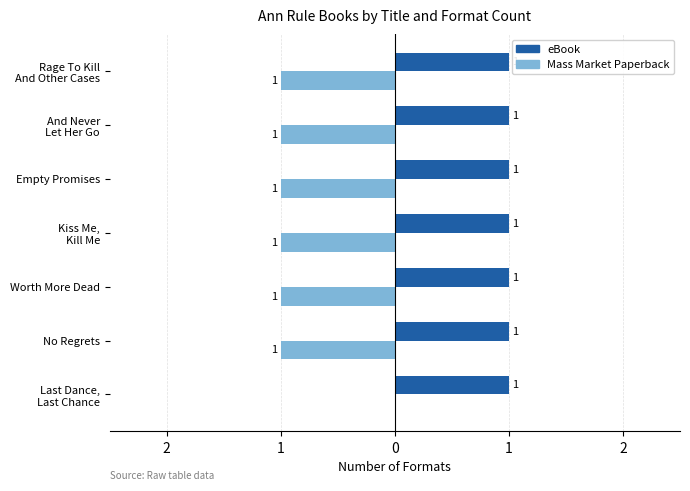

What are all the series names shown in the legend?

eBook, Mass Market Paperback